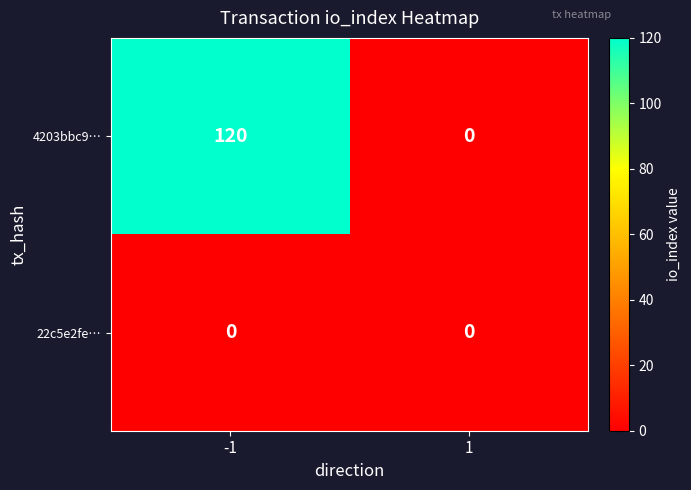

What is the difference between the 4203bbc9… values at 1 and -1?

120